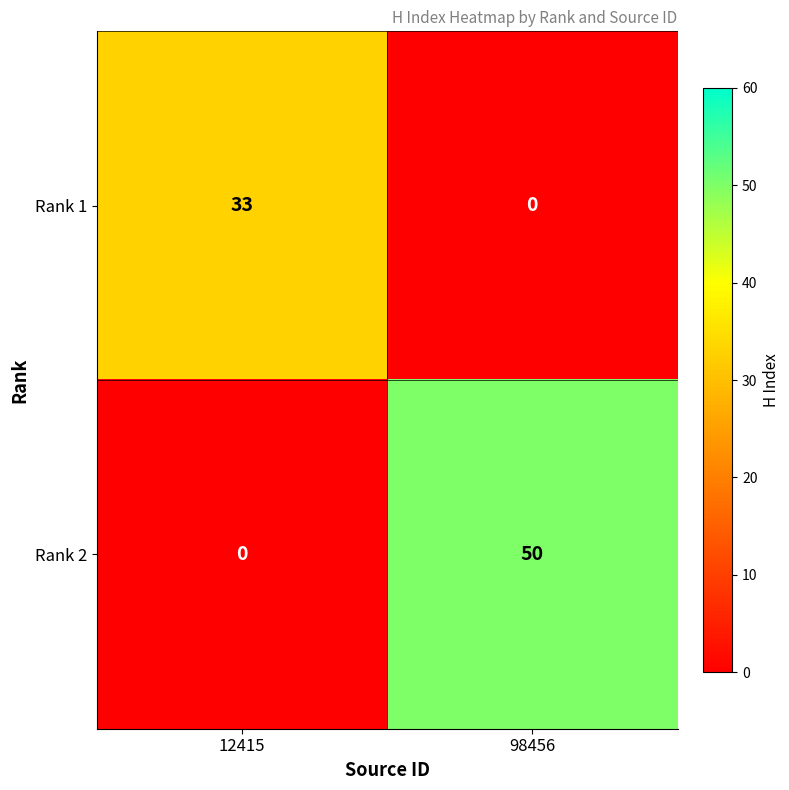

Reading left to right, list all the values displayed in this chart.

Rank 1: 33	0
Rank 2: 0	50